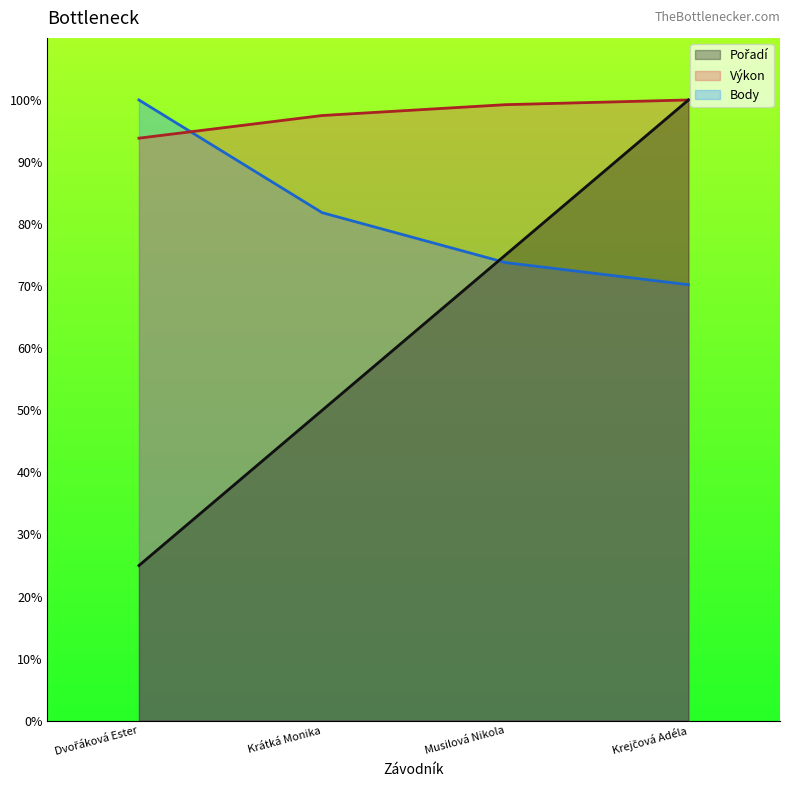

Which series changed the most between Krátká Monika and Musilová Nikola?

Pořadí